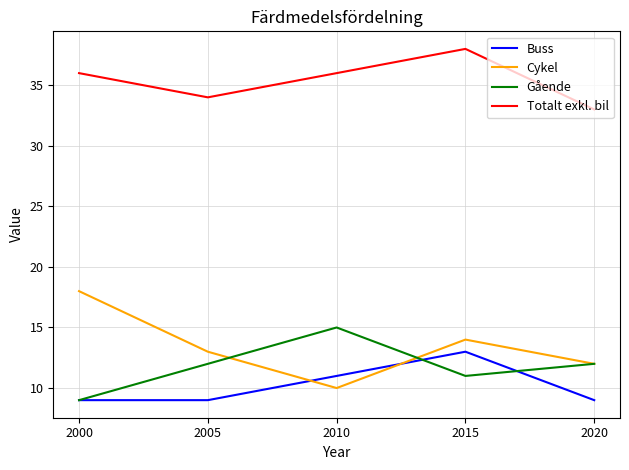

List the series in order of their peak value, highest first.

Totalt exkl. bil, Cykel, Gående, Buss